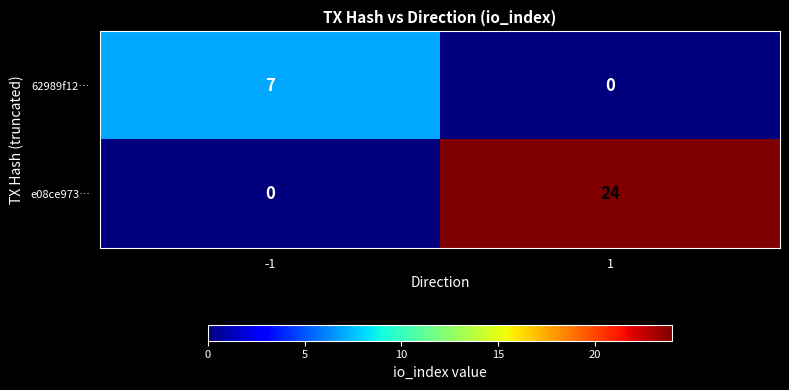

Is the value of e08ce973… at 1 greater than the value of 62989f12… at -1?

Yes